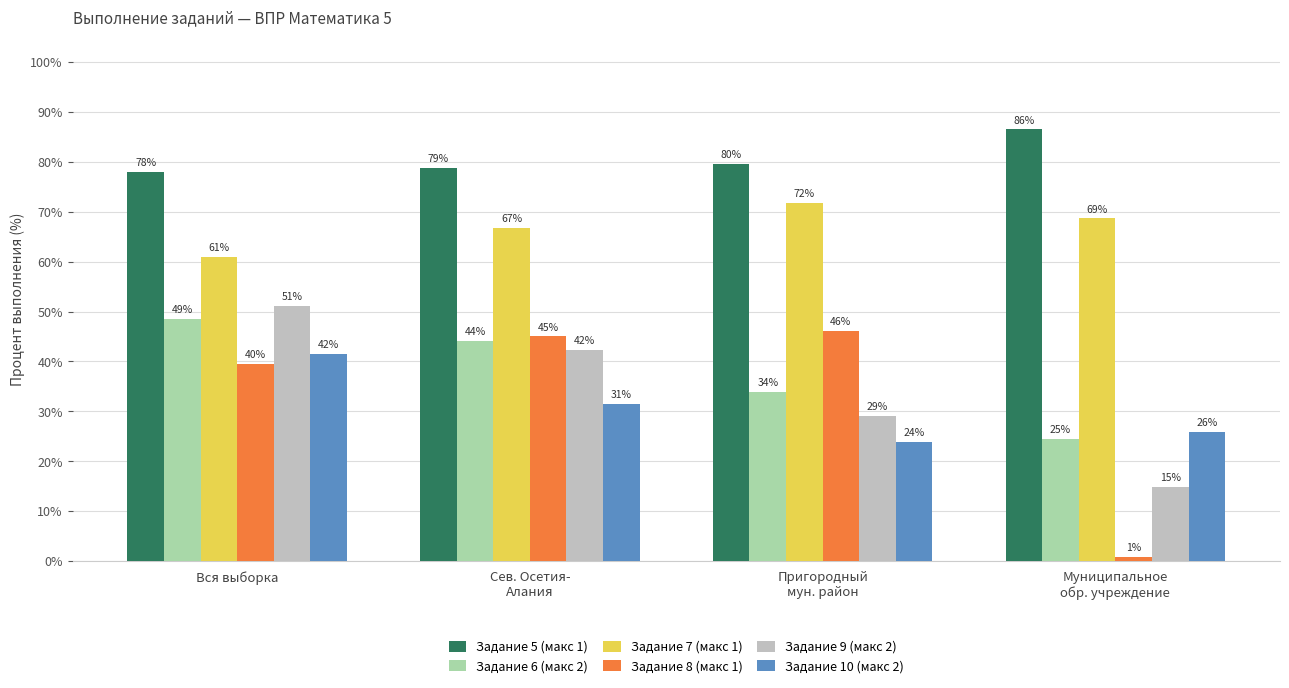

Which series has the widest spread of values?

Задание 8 (макс 1)